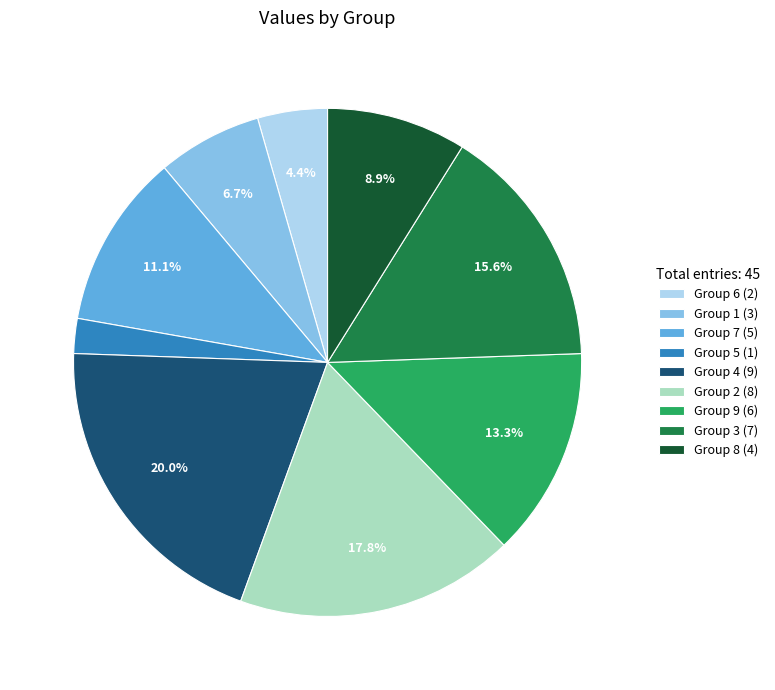

Approximately how many times larger is the value at Group 3 (7) compared to Group 2 (8)?

0.9